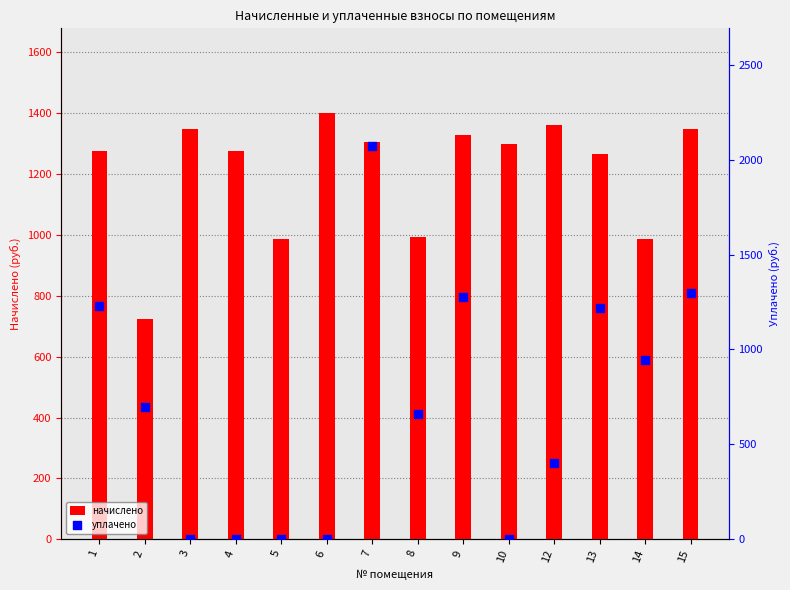

What are all the series names shown in the legend?

начислено, уплачено